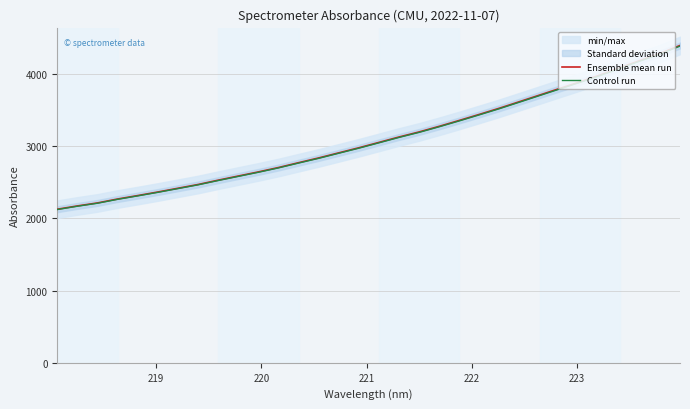

What is the highest value of the Ensemble mean run series?

4393.5